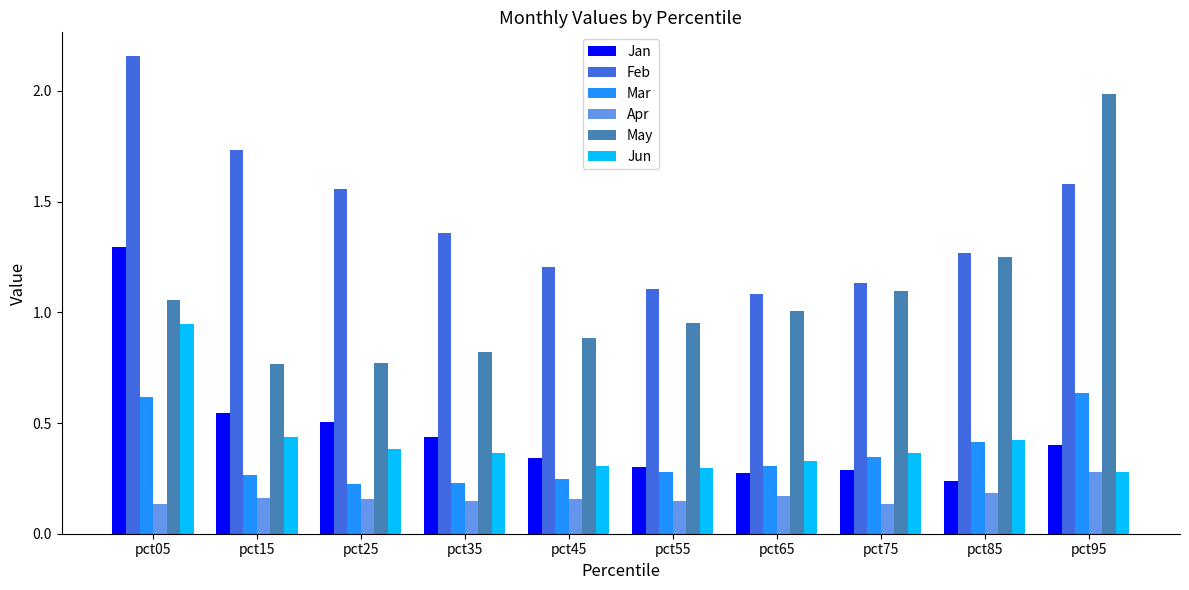

What are all the series names shown in the legend?

Jan, Feb, Mar, Apr, May, Jun